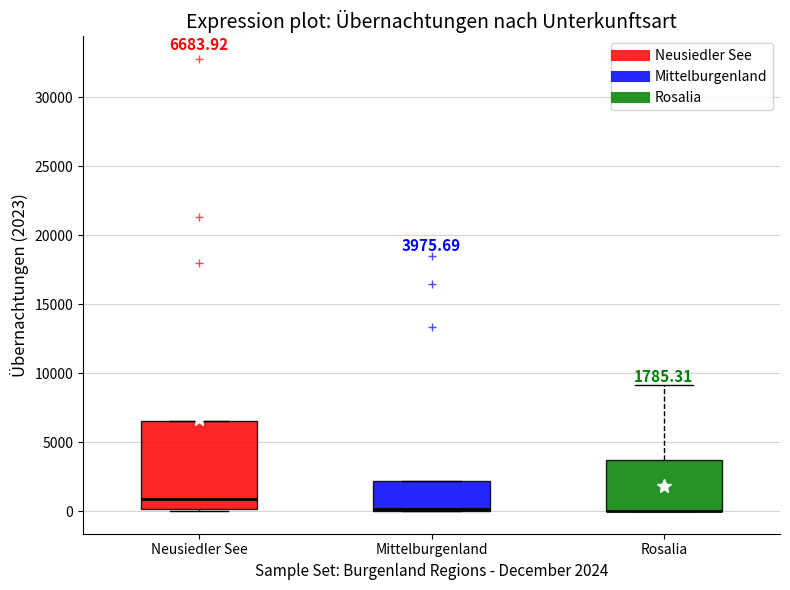

Which box is the tallest, from its lower edge to its upper edge?

Neusiedler See